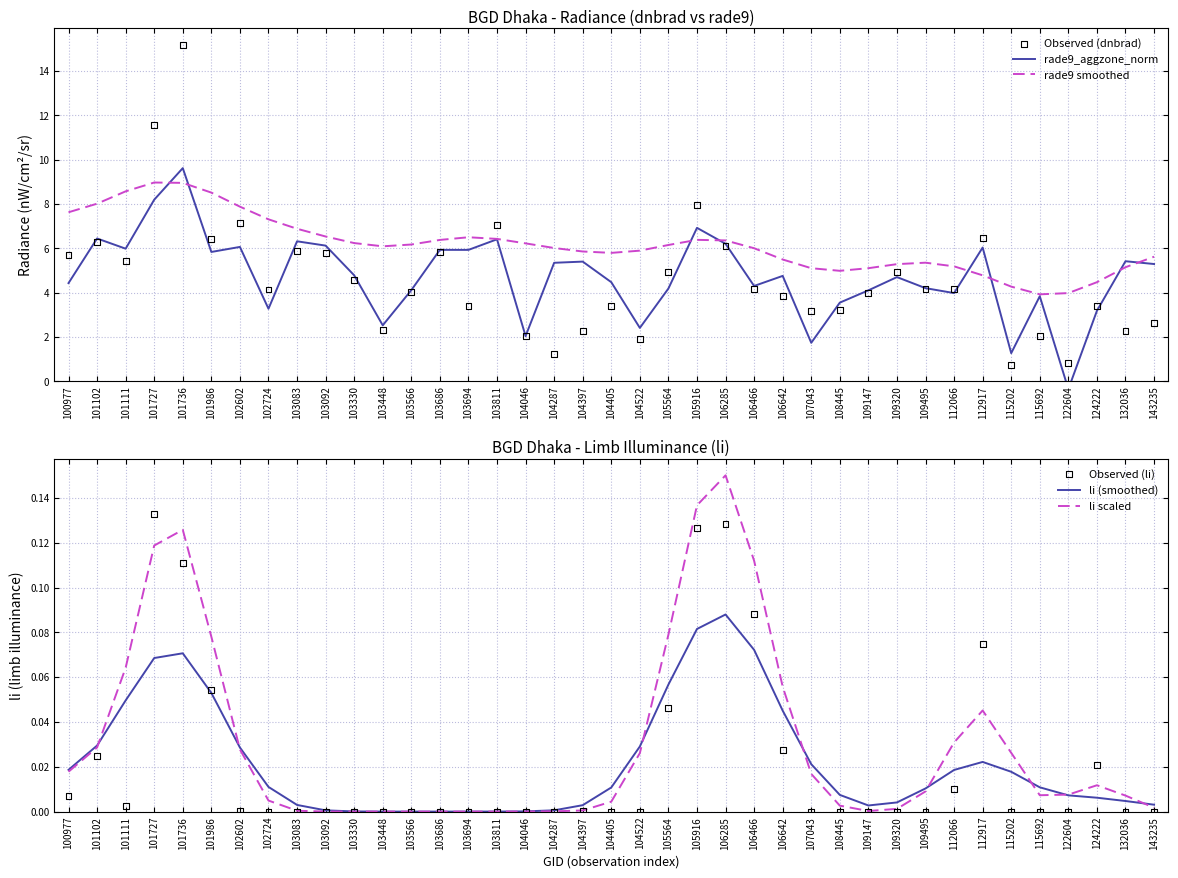

Is the value of Observed (li) at 102602 greater than the value of rade9 smoothed at 115202?

No